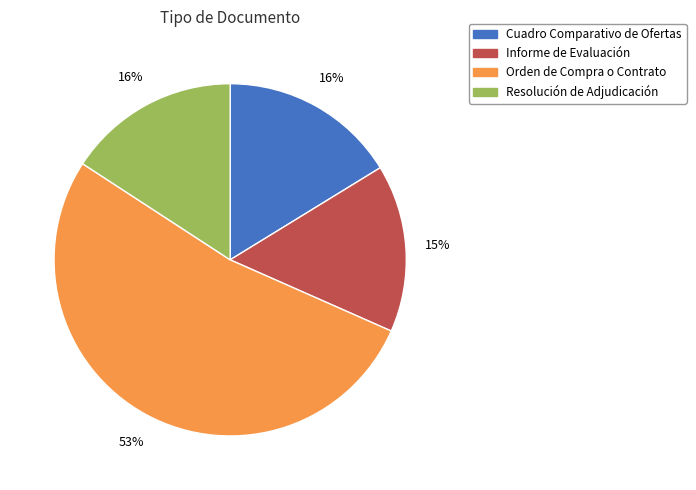

Which category has the biggest portion of the pie?

Orden de Compra o Contrato